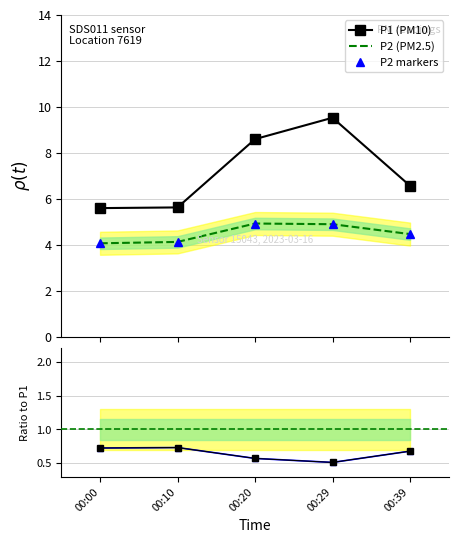

Reading left to right, what are all the values shown in this chart?

P1 (PM10): 5.6	5.6	8.6	9.5	6.6
P2 (PM2.5): 4.1	4.1	4.9	4.9	4.5
P2 markers: 4.1	4.1	4.9	4.9	4.5
P2/P1 ratio: 0.7	0.7	0.6	0.5	0.7
ratio pts: 0.7	0.7	0.6	0.5	0.7